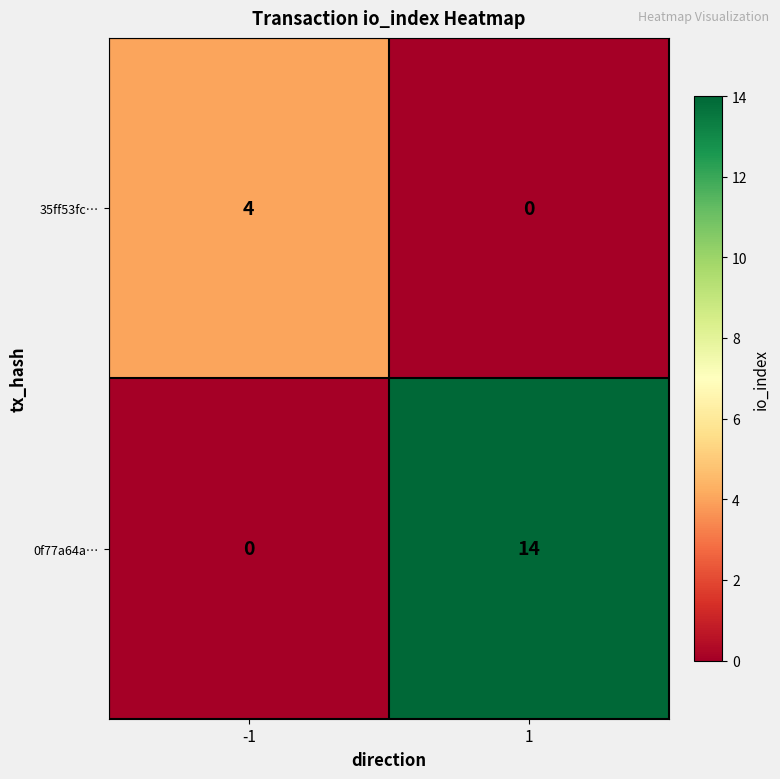

True or false: 35ff53fc… has a value of -2 at 1.

False